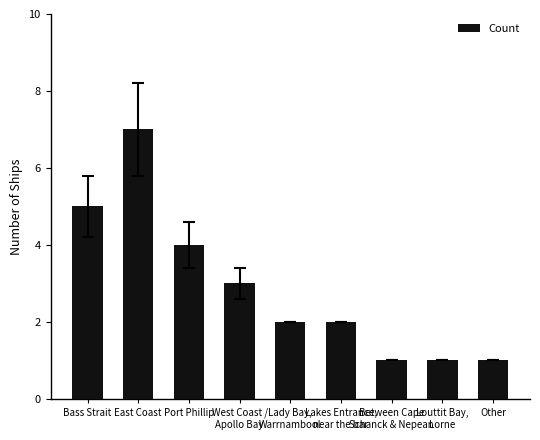

What is the smallest value displayed?

1